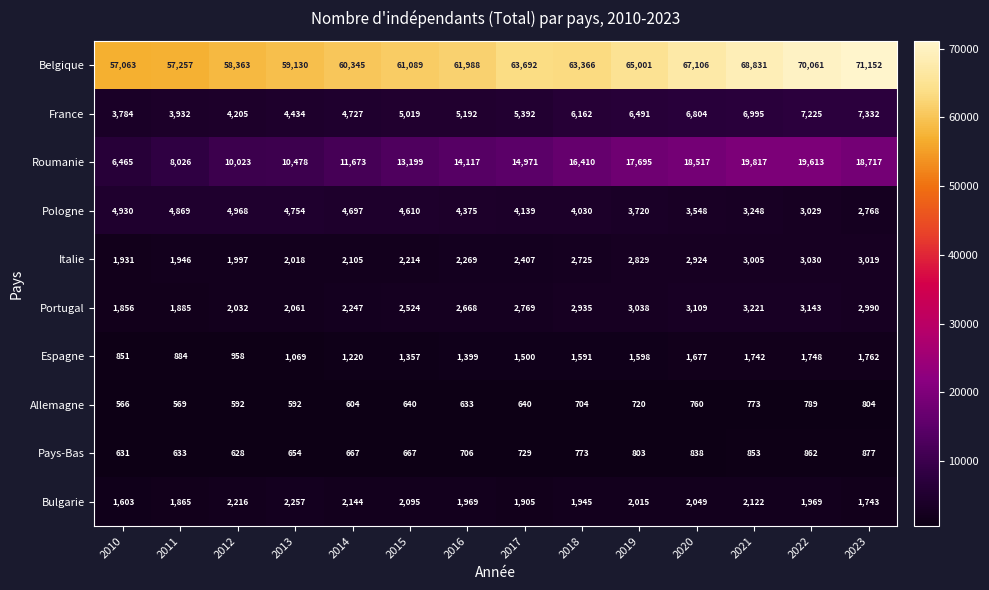

At how many categories does at least one series exceed 49715?

14